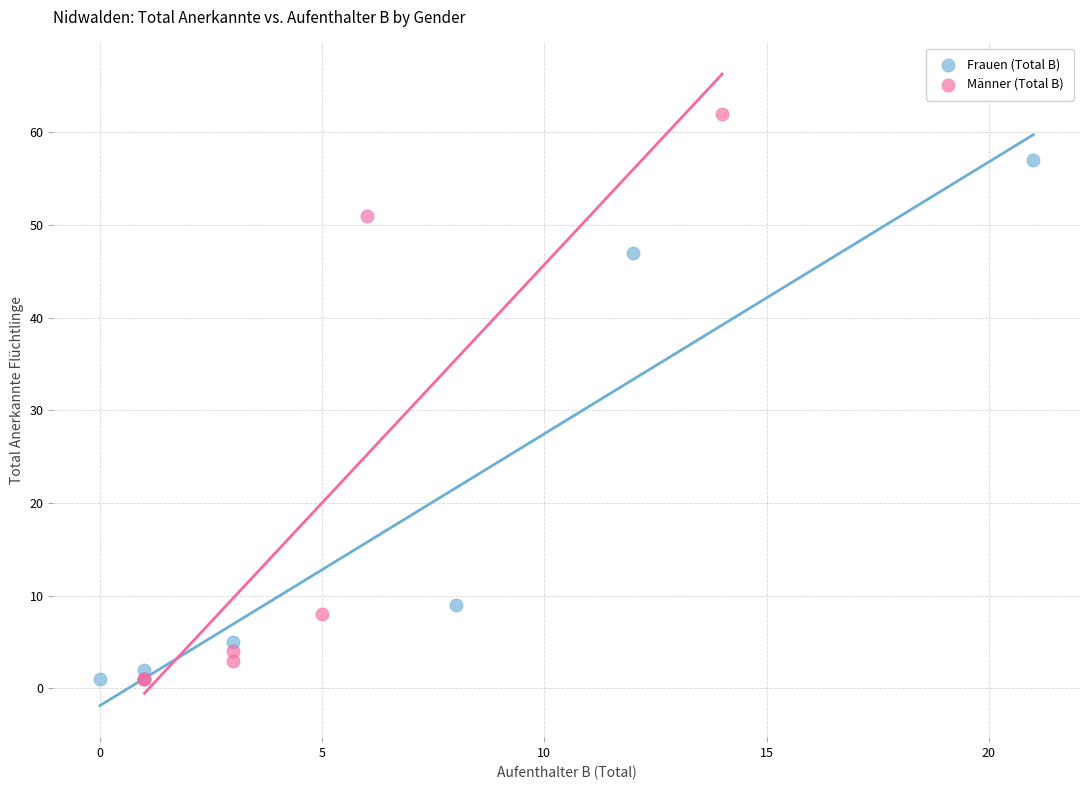

What are all the series names shown in the legend?

Frauen (Total B), Männer (Total B)